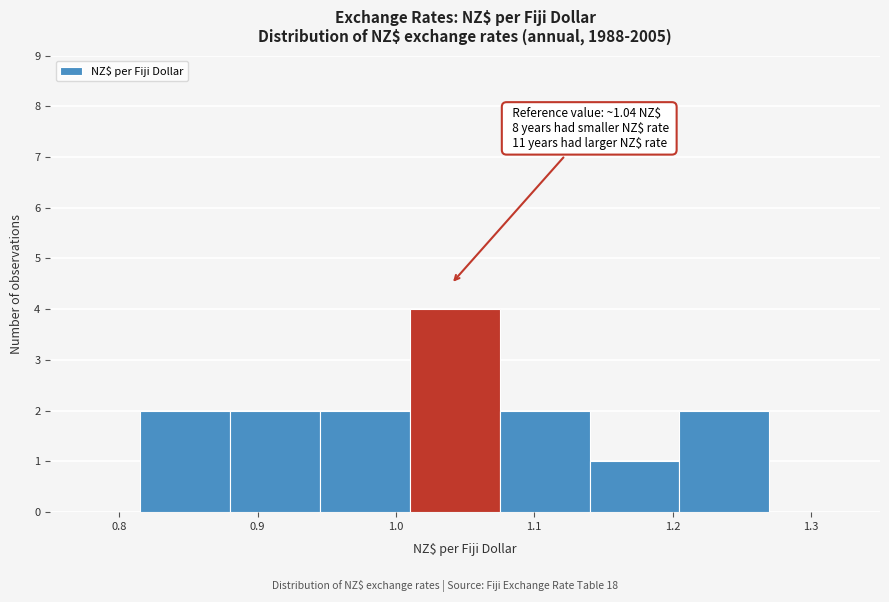

Over which range of the x-axis is the bar tallest?

1.010 to 1.075